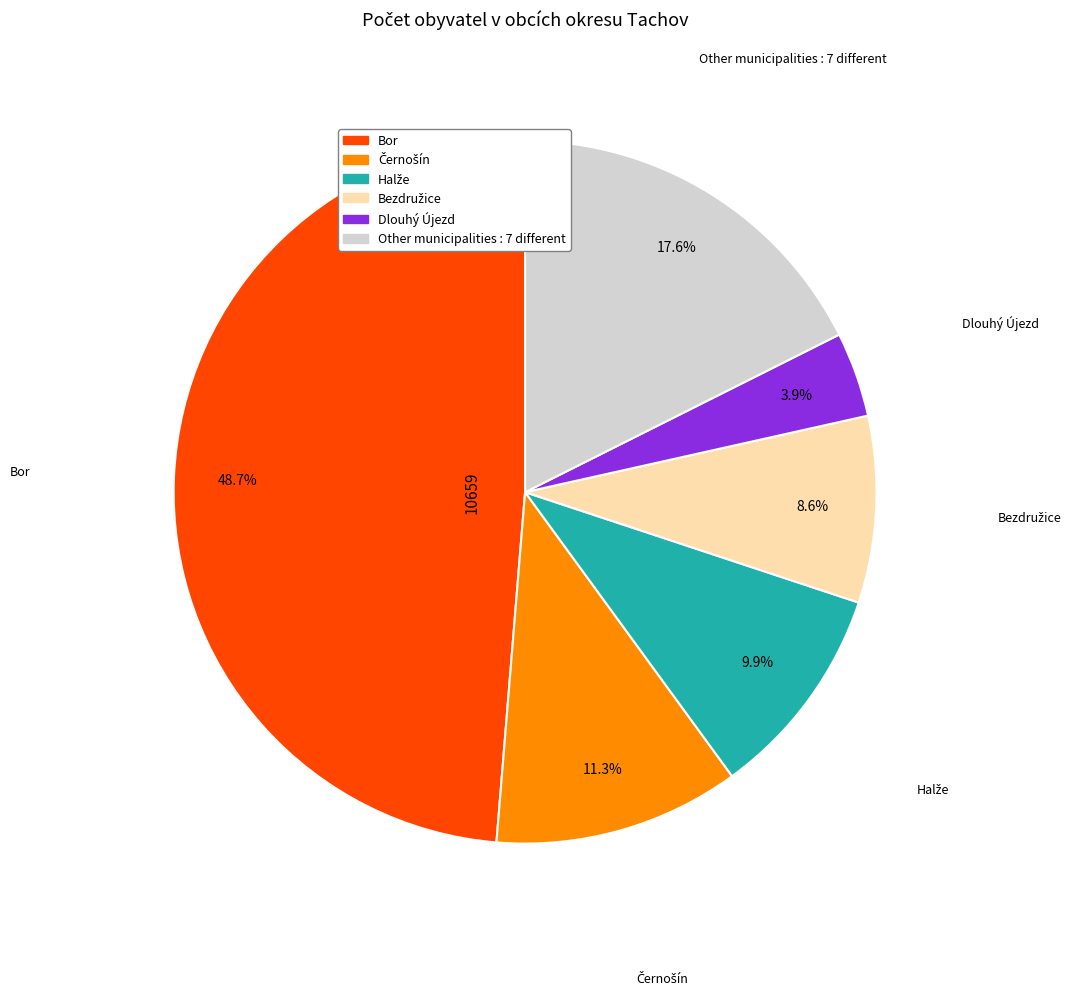

Does any single category account for the majority?

No